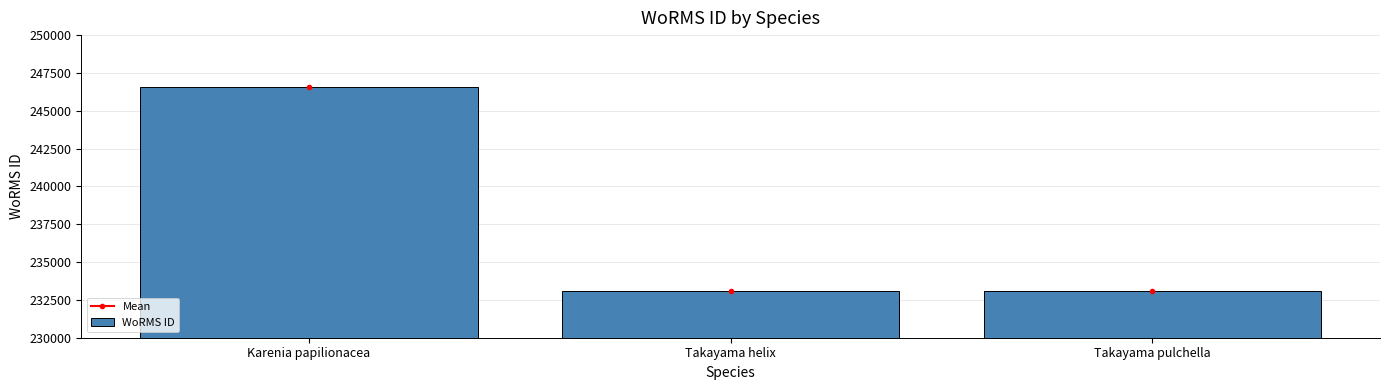

Approximately how many times larger is the value at Karenia papilionacea compared to Takayama pulchella?

1.1